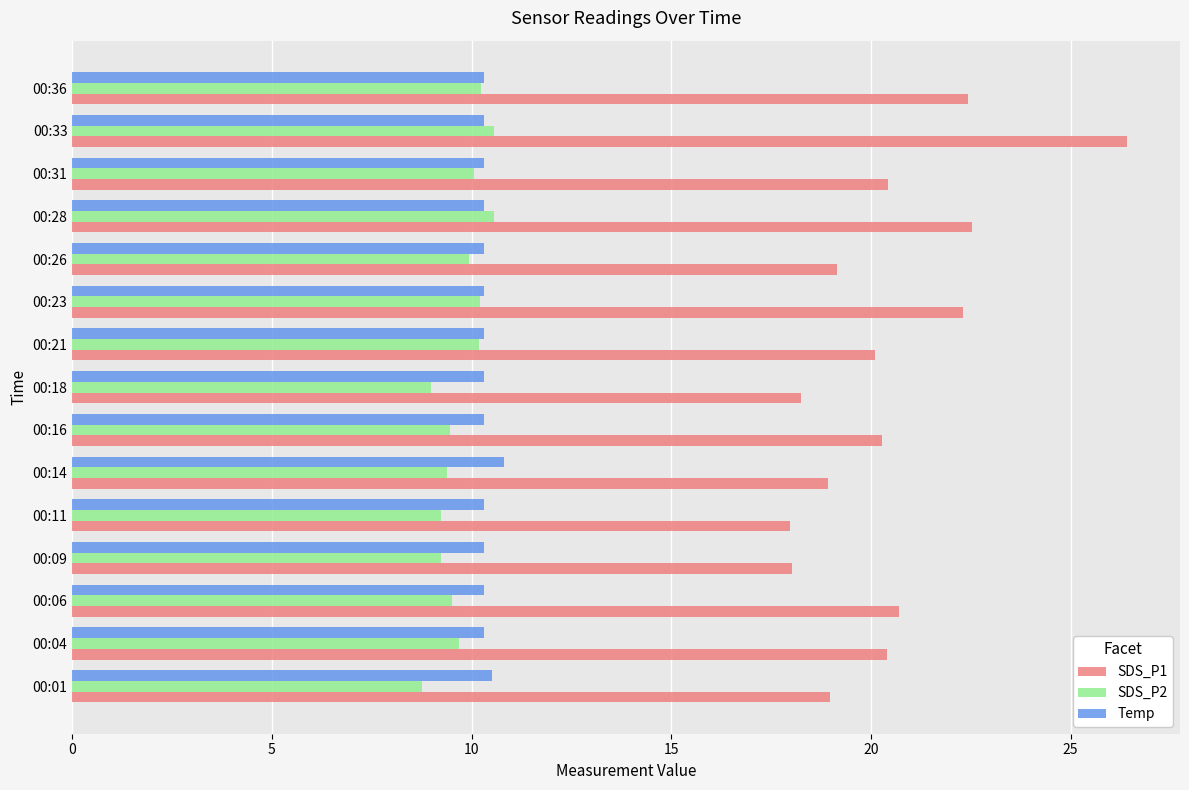

What is the difference between the highest and lowest values at 00:14?

9.5